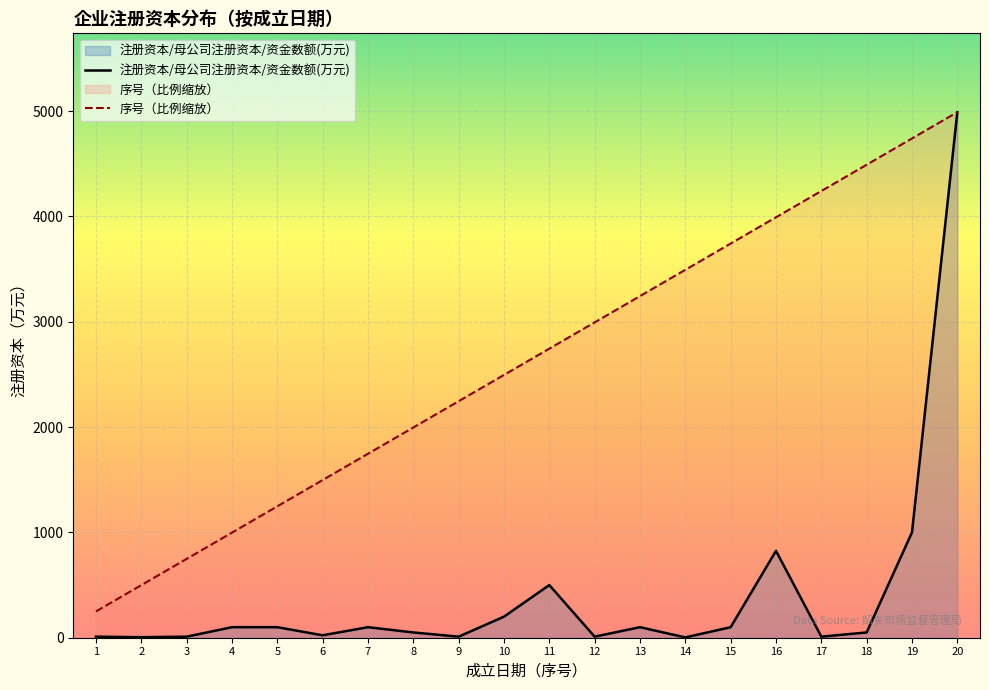

What is the difference between the highest and lowest values at 14?

3490.0